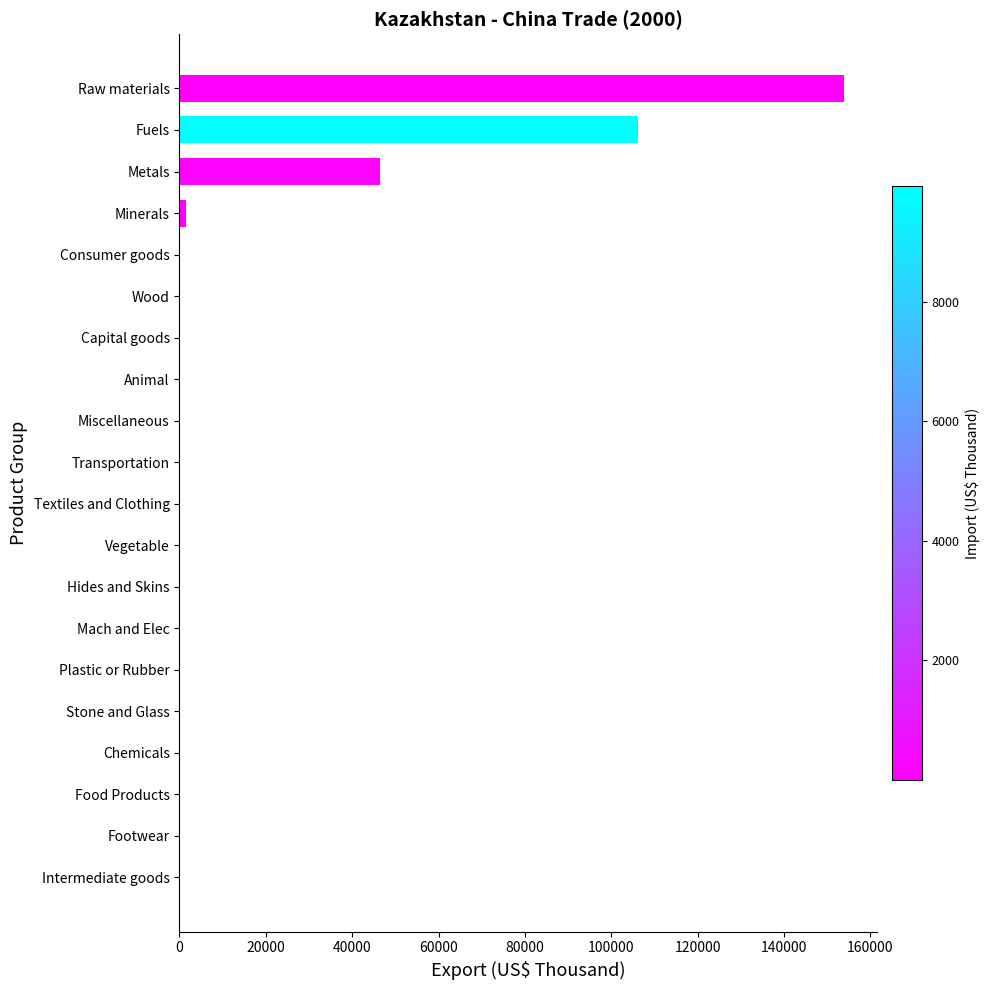

At which category does the chart reach its peak across all series?

Raw materials